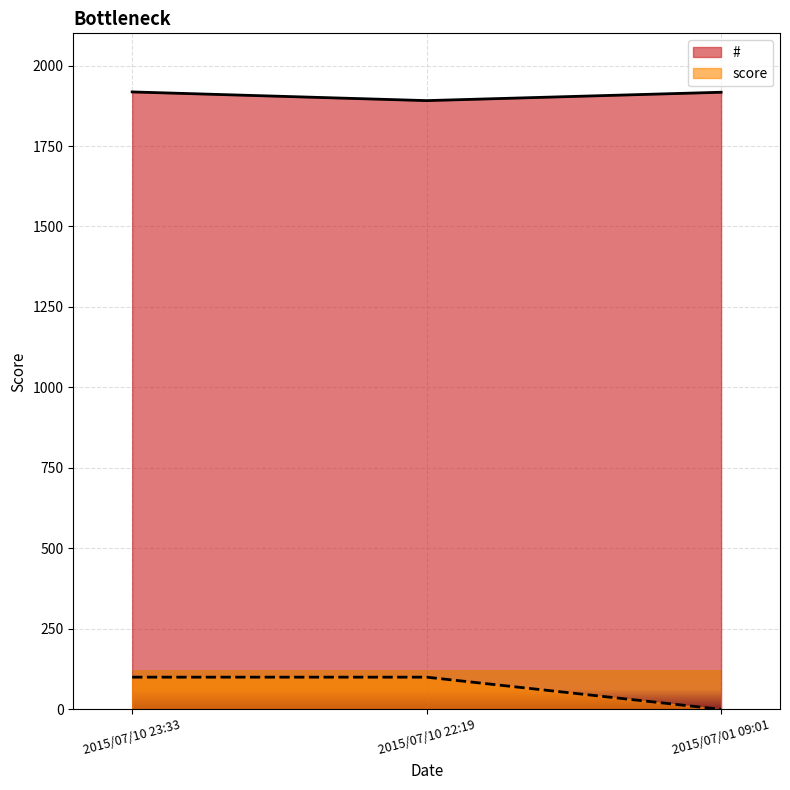

At how many categories does at least one series exceed 952?

3